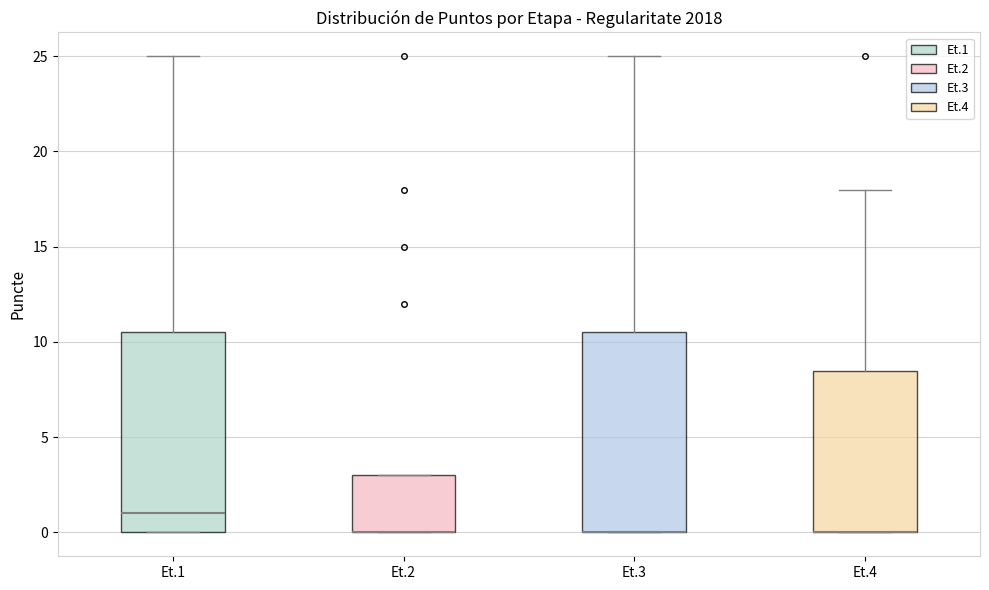

Reading left to right, transcribe this box plot: for each box, give where its median line is, the range the box spans, and where its two whiskers end, as read against the y-axis. The values are not printed on the chart, so give them approximately, as read against the axis.

Et.1: median 1.0, box 0.0 to 10.5, whiskers 0.0 to 25.0
Et.2: median 0.0 (drawn on the box's lower edge), box 0.0 to 3.0, whiskers 0.0 to 3.0
Et.3: median 0.0 (drawn on the box's lower edge), box 0.0 to 10.5, whiskers 0.0 to 25.0
Et.4: median 0.0 (drawn on the box's lower edge), box 0.0 to 8.5, whiskers 0.0 to 18.0